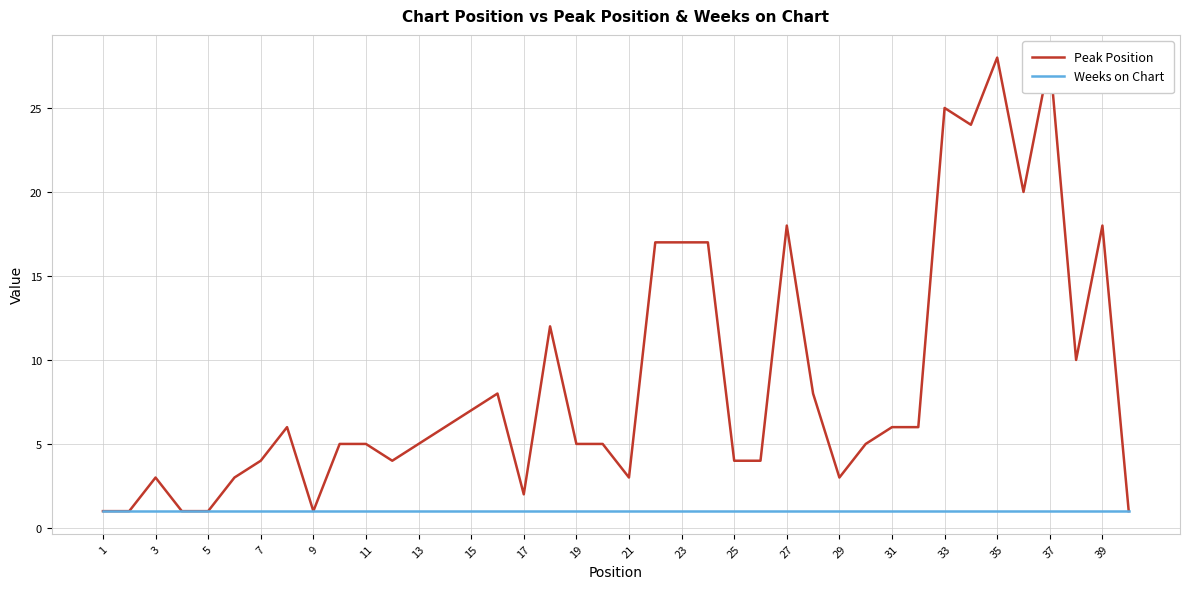

True or false: Weeks on Chart and Peak Position intersect in this chart.

False